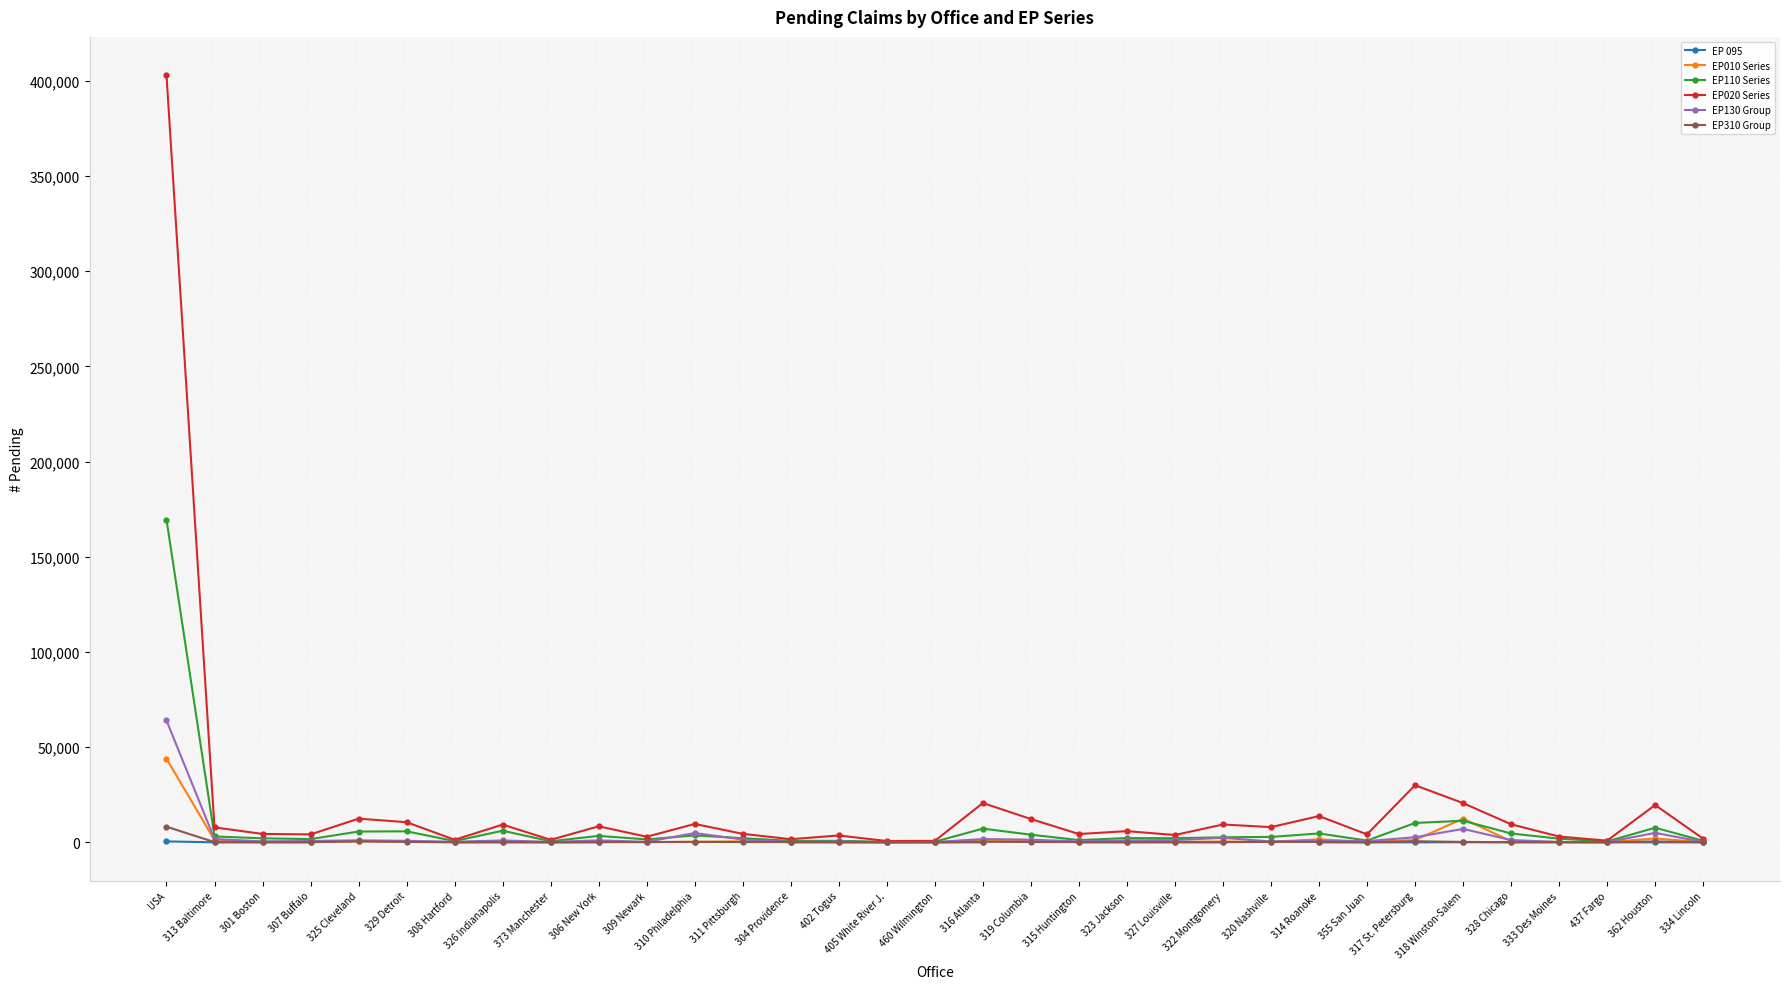

True or false: EP 095 and EP110 Series intersect in this chart.

False